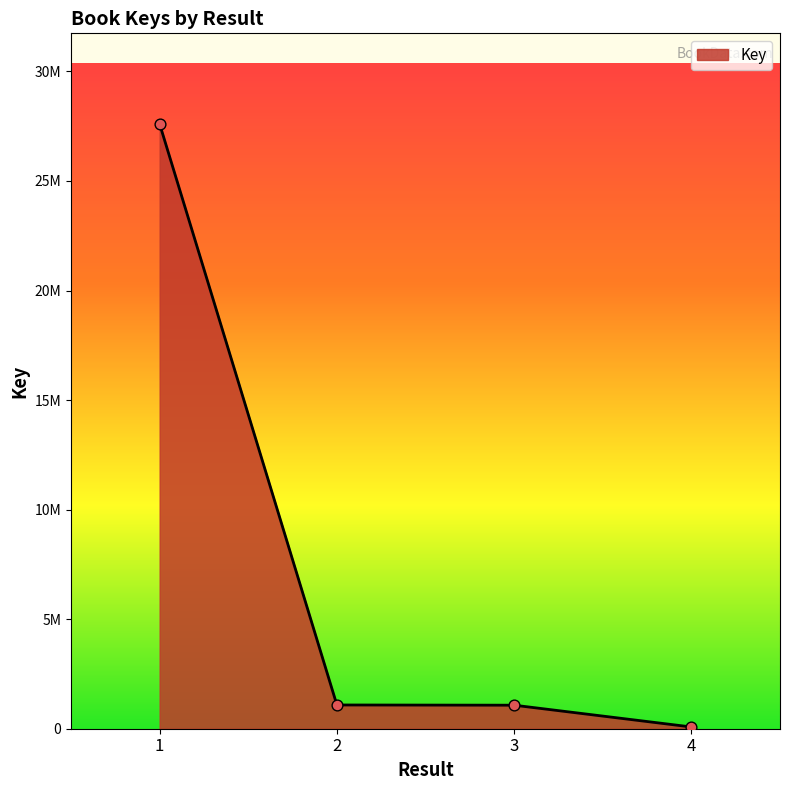

Which has a higher value, 1 or 4?

1